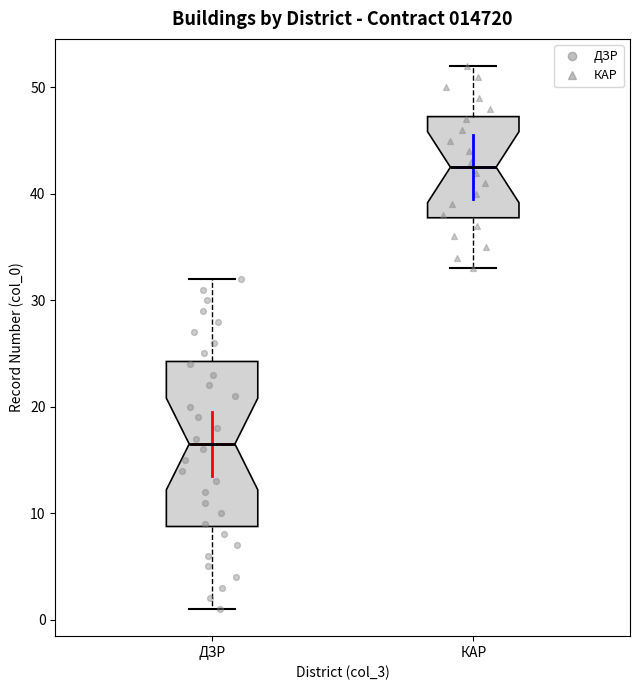

Comparing the boxes themselves (not the whiskers), which one is the tallest?

ДЗР